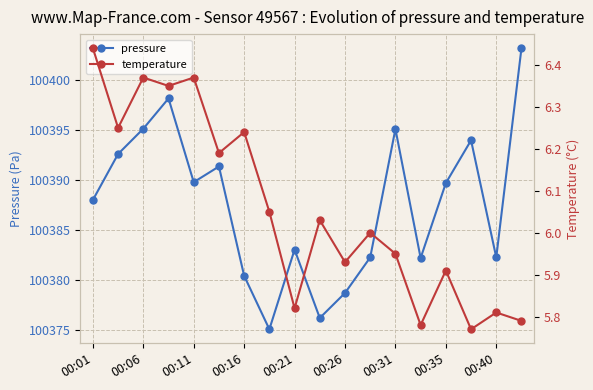

Where is the first local minimum for pressure?

00:11